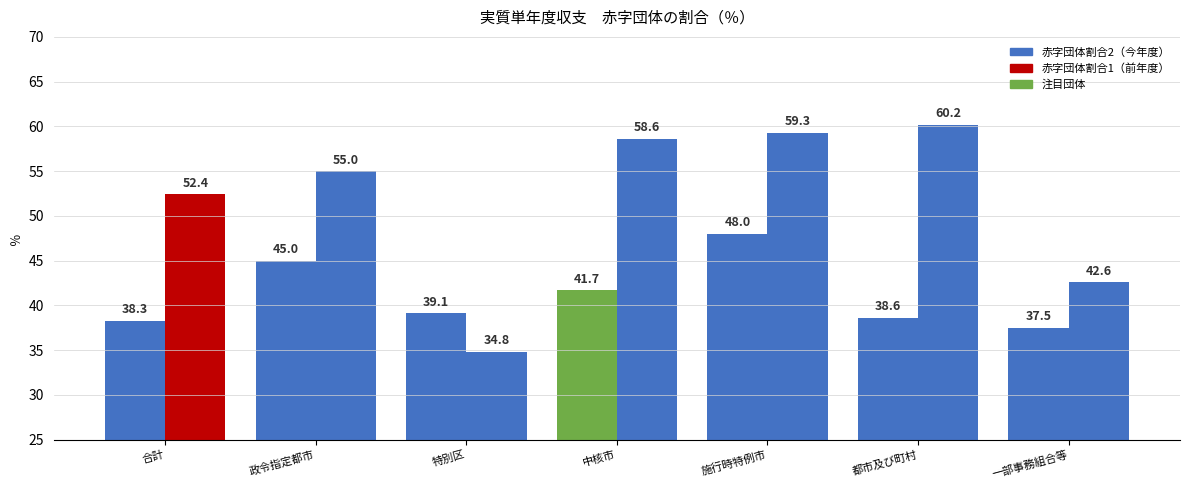

Is the value of 赤字団体割合2 at 都市及び町村 greater than the value of 赤字団体割合1 at 合計?

No